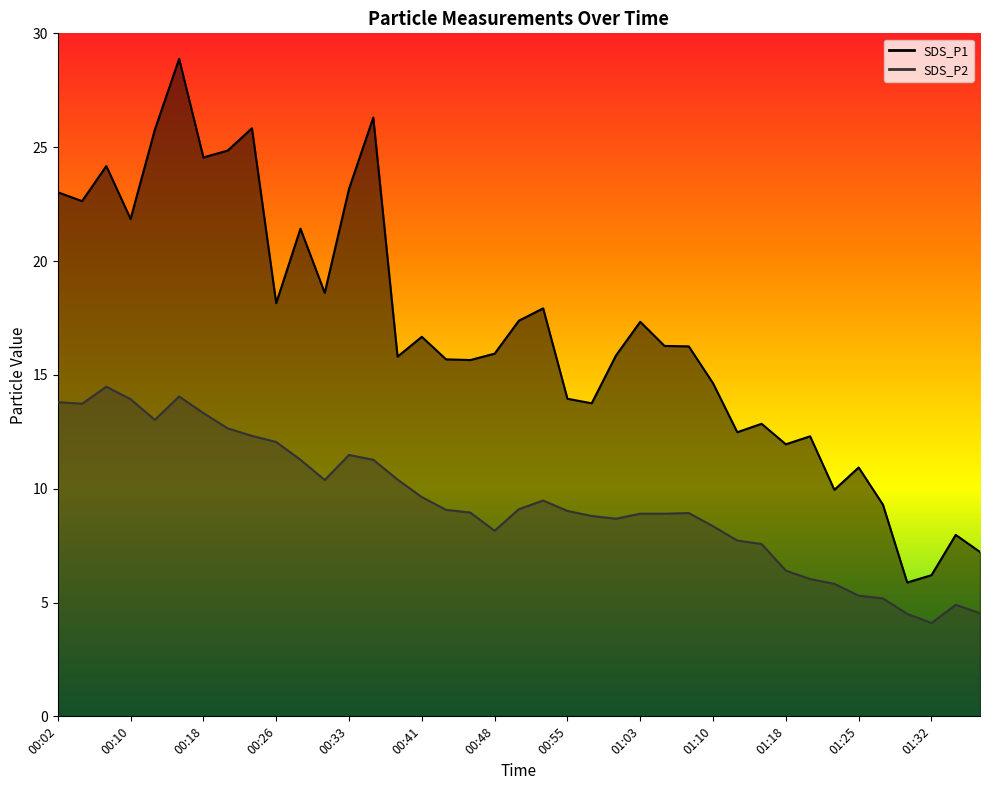

What is the sum of all SDS_P1 line values?

659.3